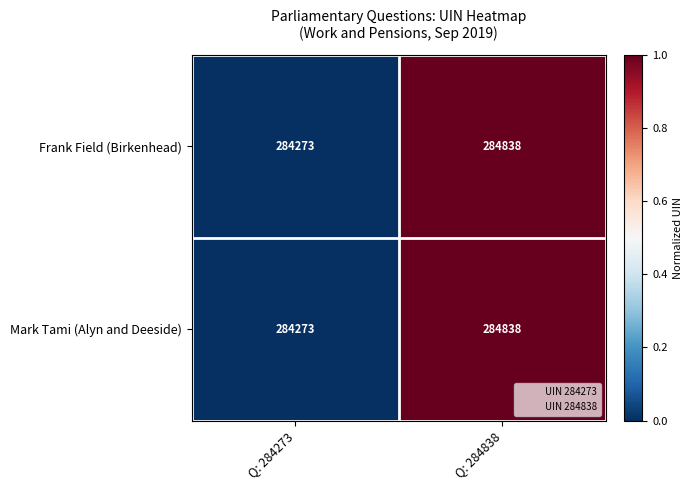

What is the difference between the Mark Tami (Alyn and Deeside) values at Q: 284838 and Q: 284273?

565